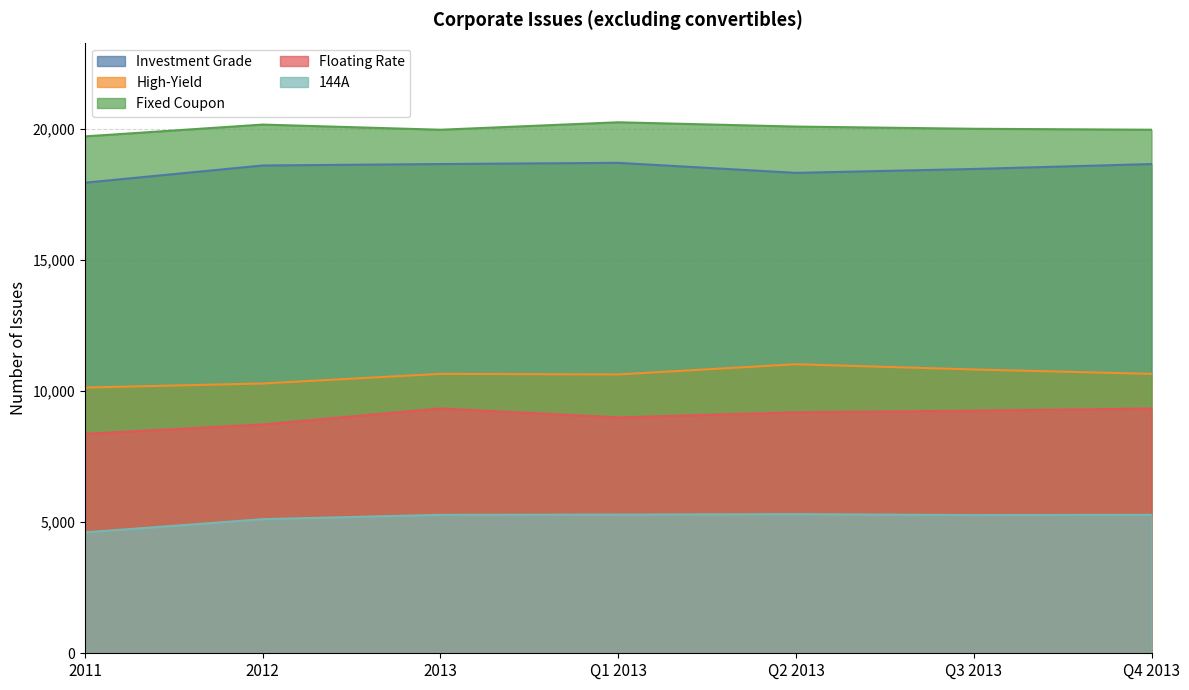

Which series has the widest spread of values?

Floating Rate